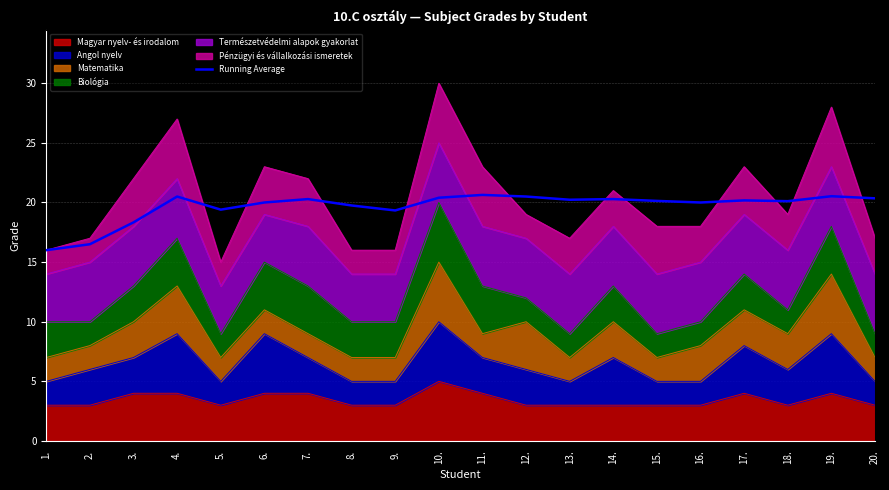

What is the difference between the maximum and minimum values?

4.6